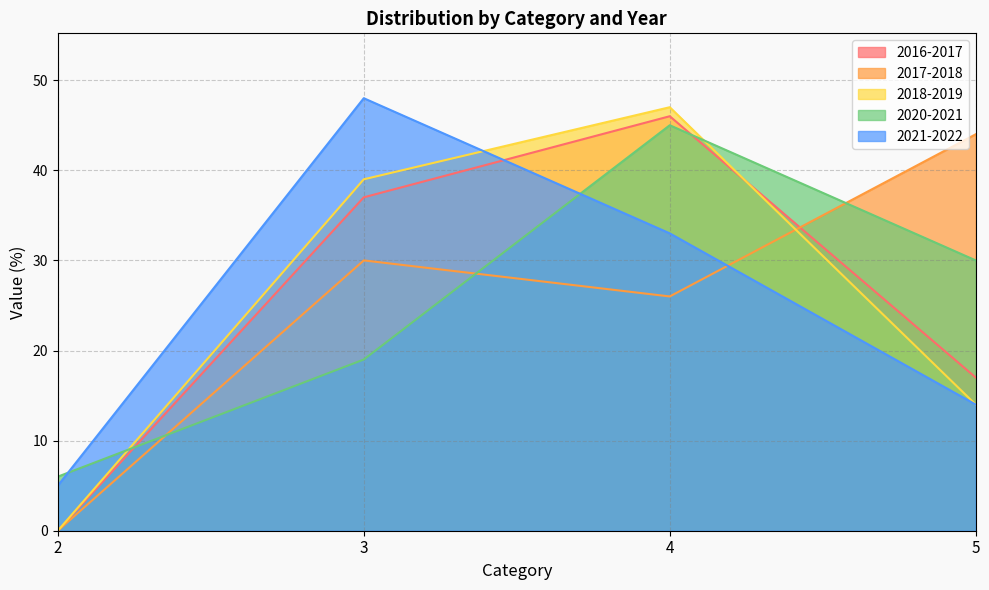

Count the 2021-2022 values in the range 14 to 48.

3